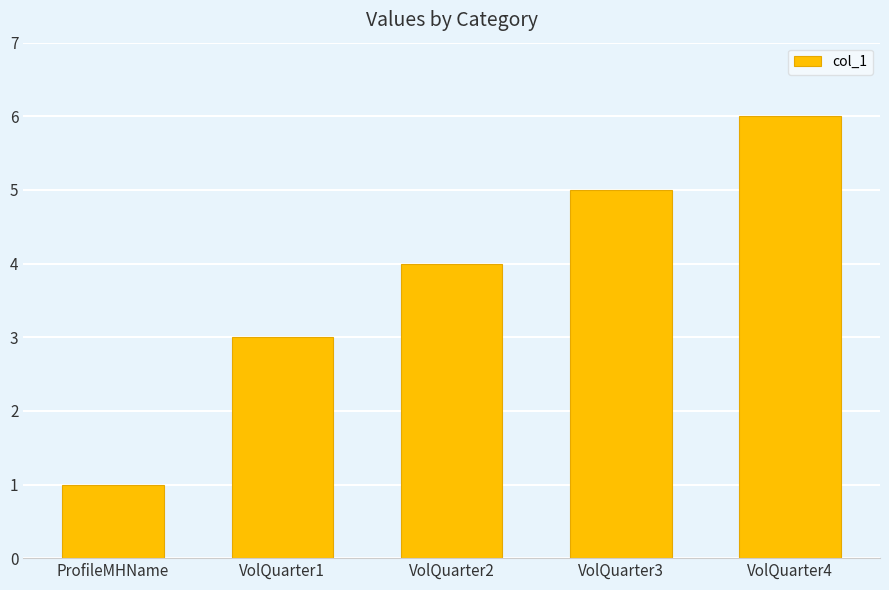

How many bars are there in total?

5